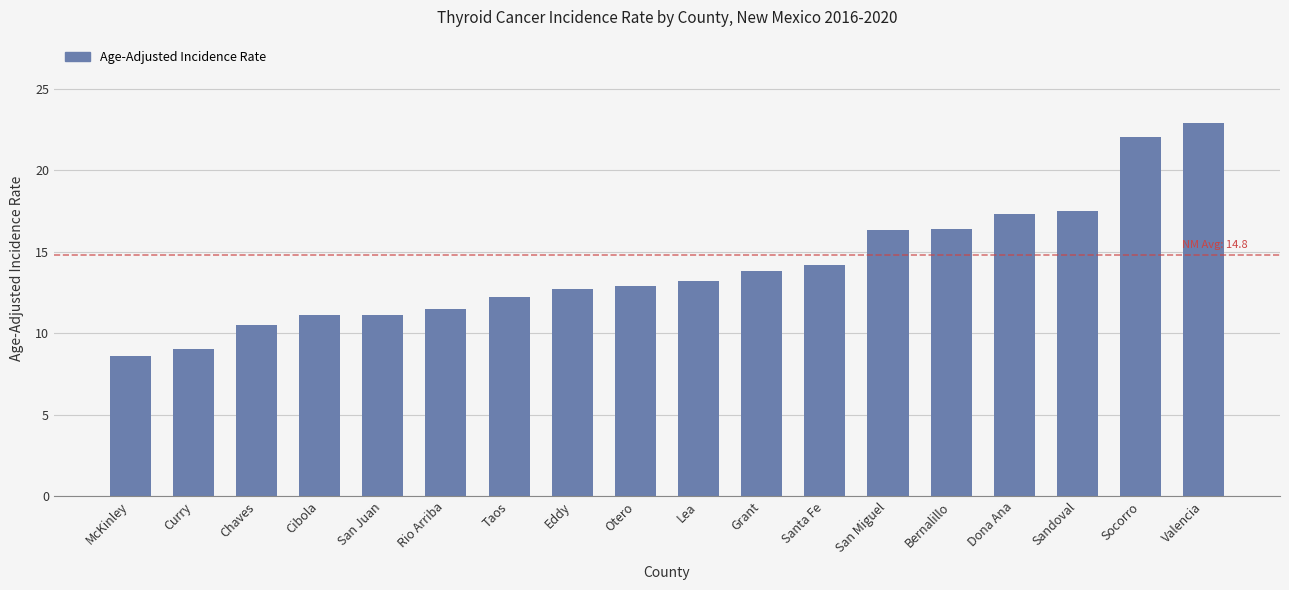

The value at Eddy is 12.7. True or false?

True